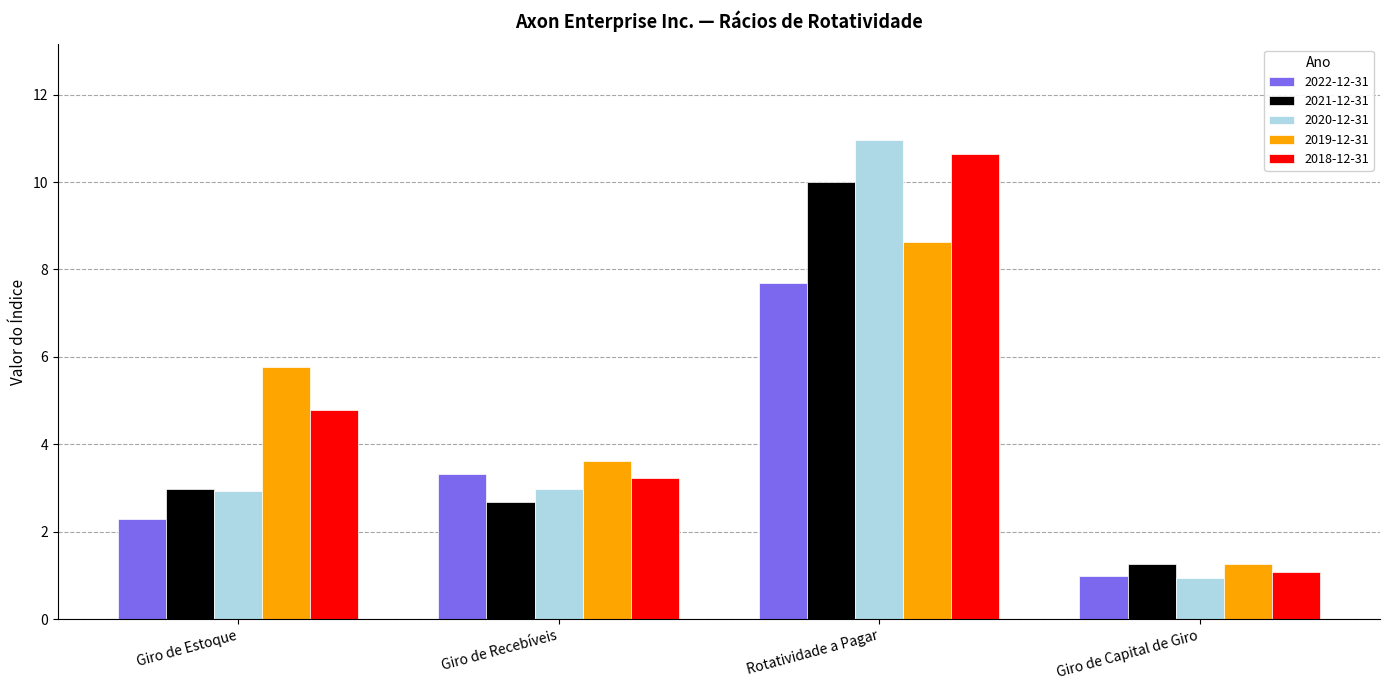

Count the number of data series in this chart.

5